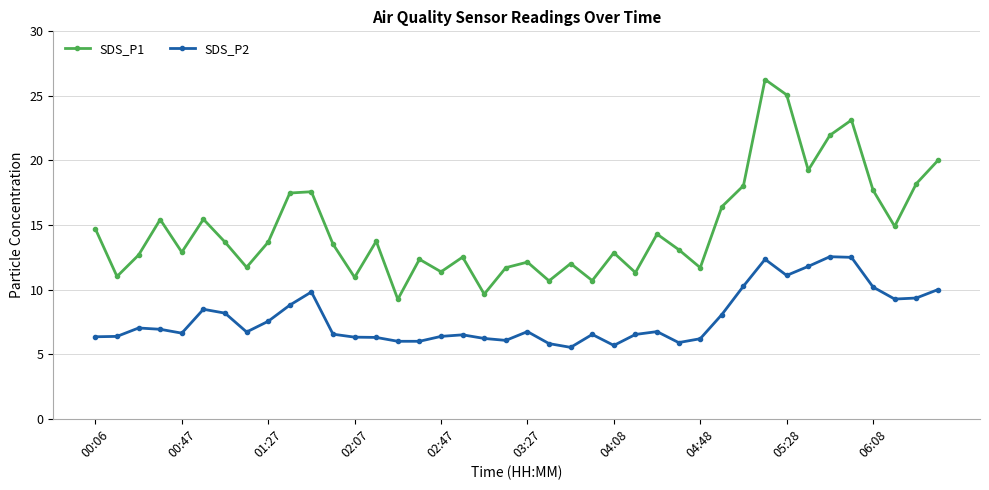

What is the value of the SDS_P2 point at the 7th from the left?

8.2